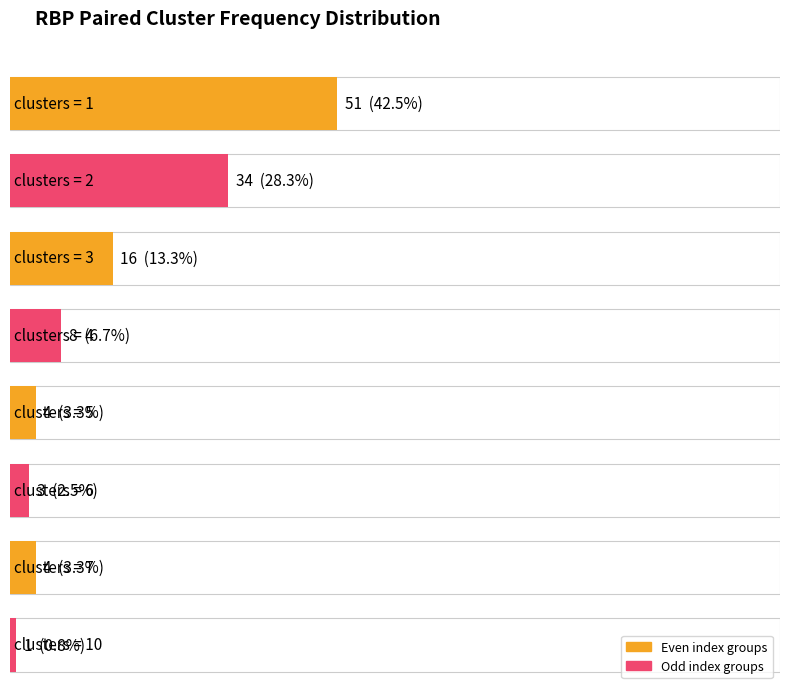

Reading right to left, what are all the values shown in this chart?

10=1	7=4	6=3	5=4	4=8	3=16	2=34	1=51